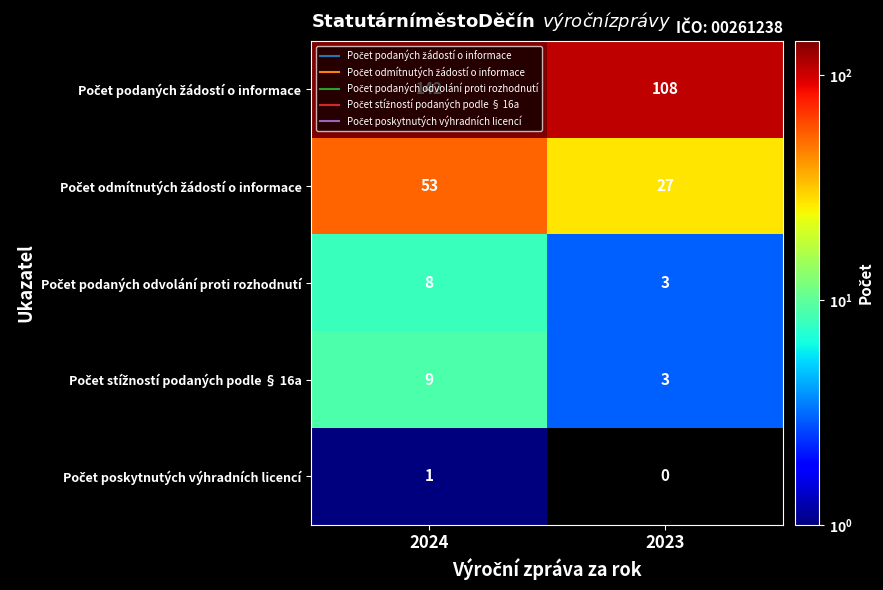

What is the total value across all series at 2023?

141